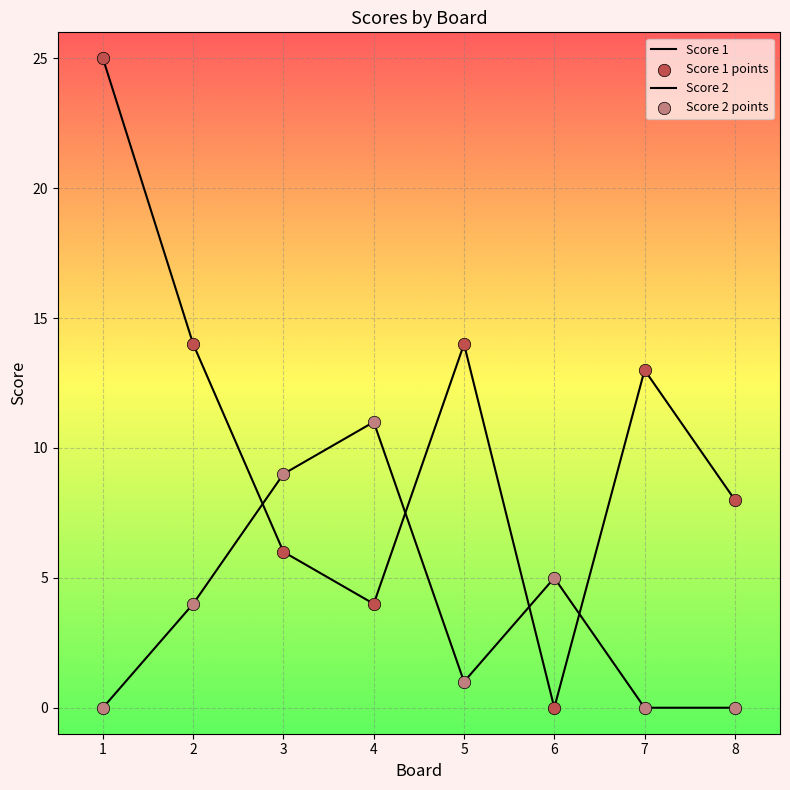

At which category is the sum across all series the highest?

1